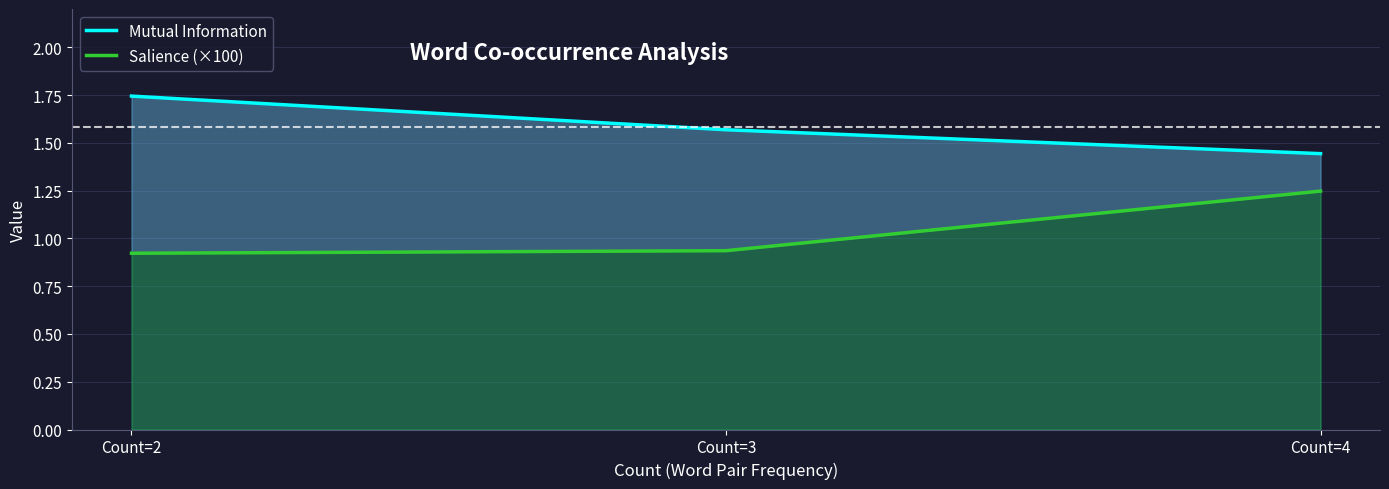

Rank the series by their average value, from lowest to highest.

Salience (×100), Mutual Information